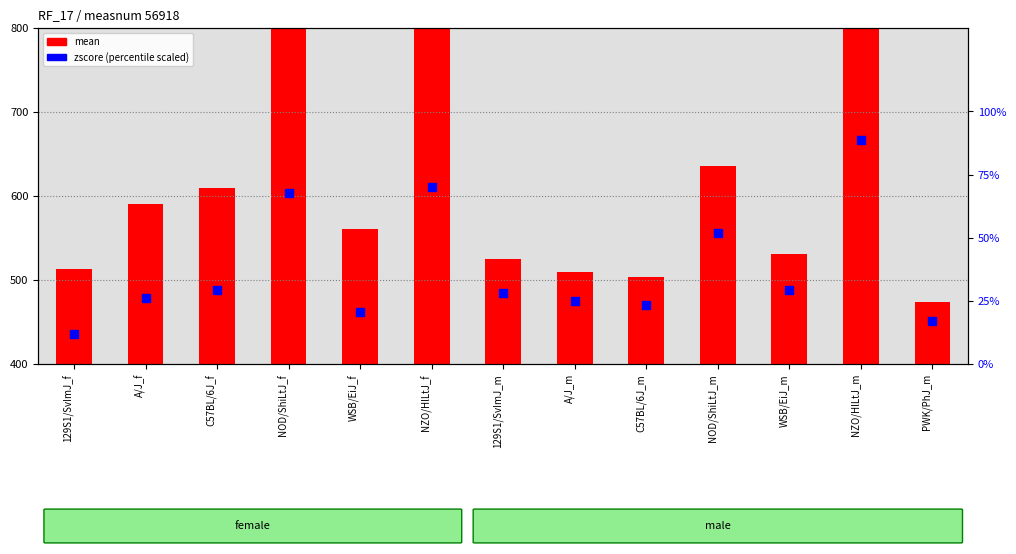

What is the total value across all series at 129S1/SvImJ_m?

553.0